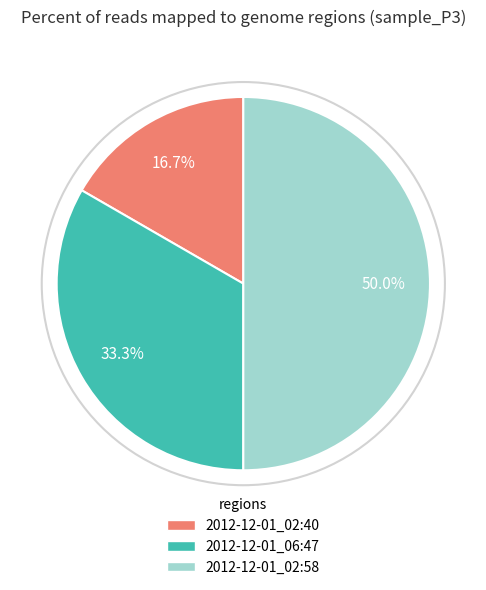

To the nearest percent, what percentage of the pie is 2012-12-01_02:40?

17%